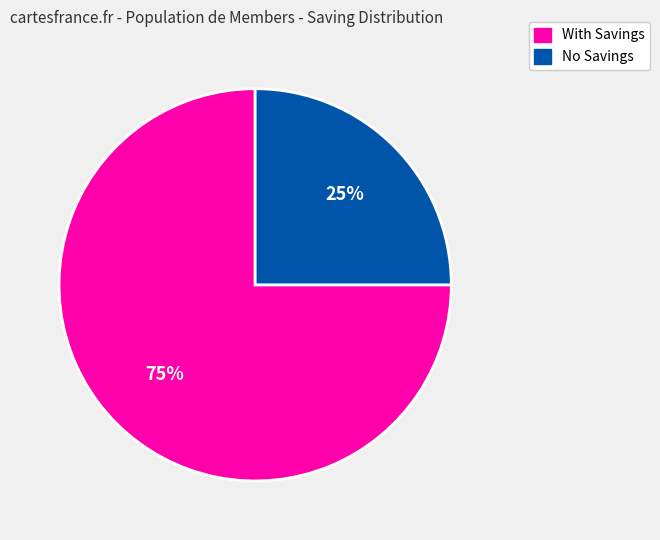

To the nearest percent, what is the difference between the largest and smallest slice percentages?

50%